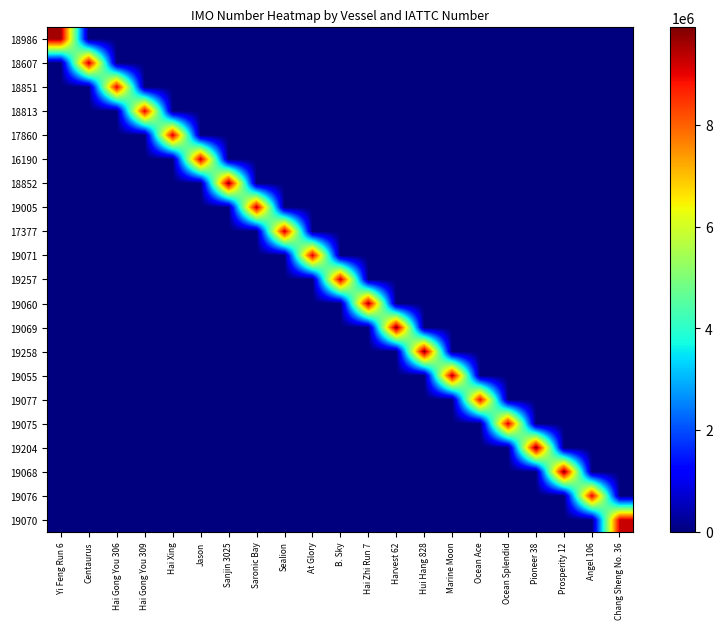

How many categories are shown in the chart?

21